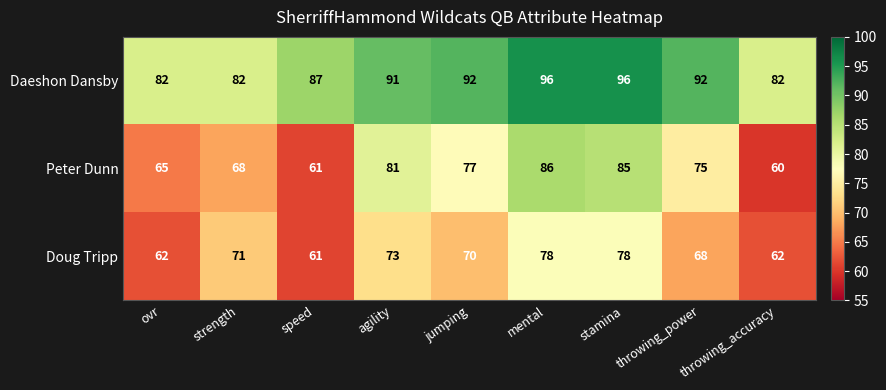

Is it true that Daeshon Dansby equals 61 at jumping?

False